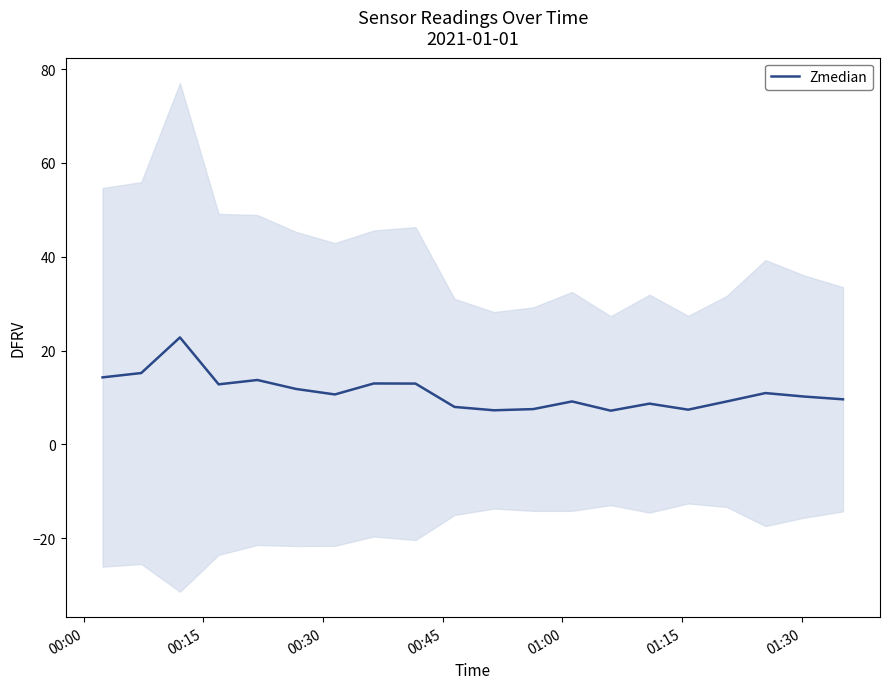

What is the difference between the maximum and minimum values?

15.6